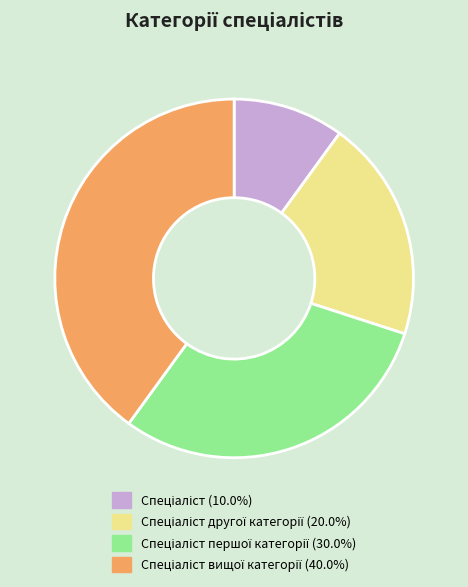

Does any single category account for the majority?

No